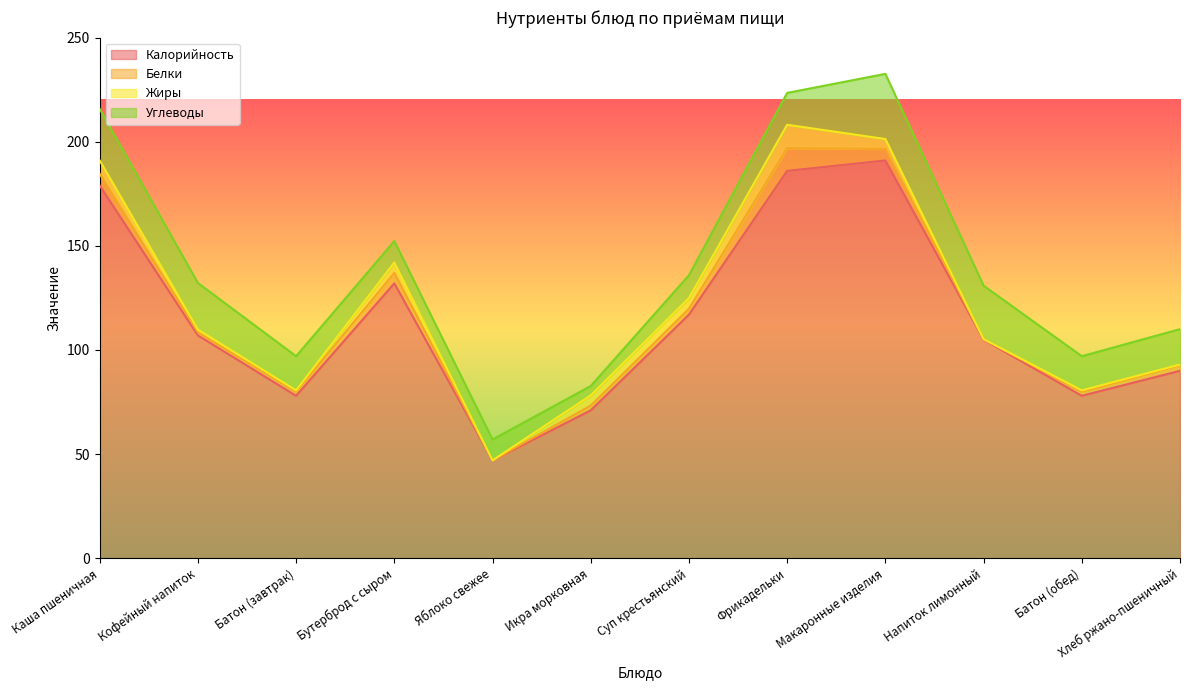

How many values in the Белки series are below 2?

5